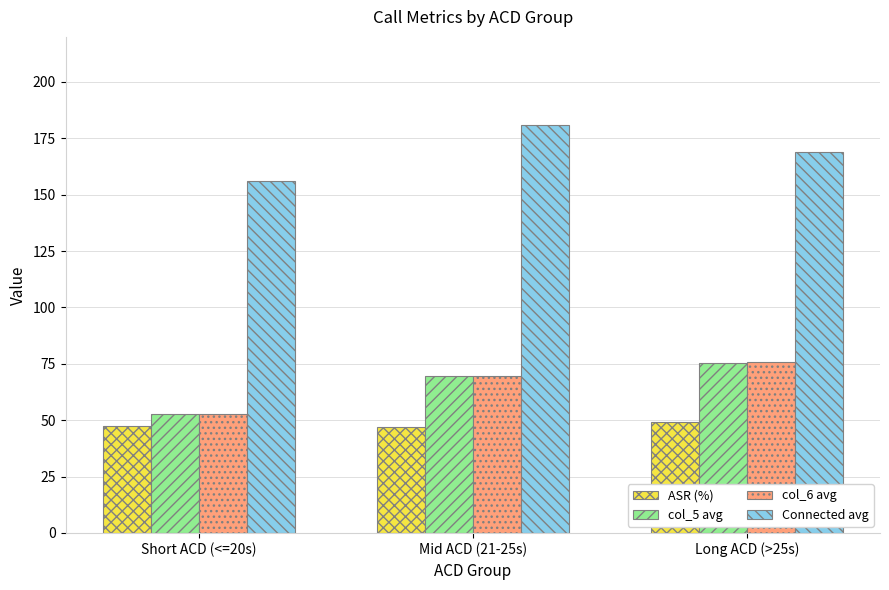

True or false: col_6 avg has a value of 69.8 at Mid ACD (21-25s).

True